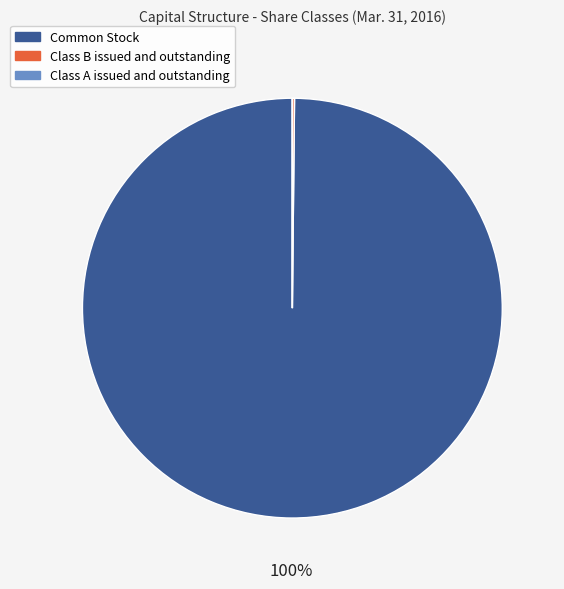

Does any single category account for the majority?

Yes